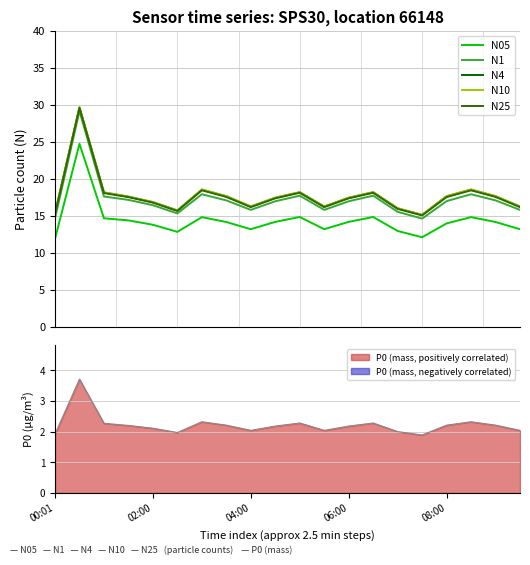

The N1 series shows 17.0 at 9. True or false?

True